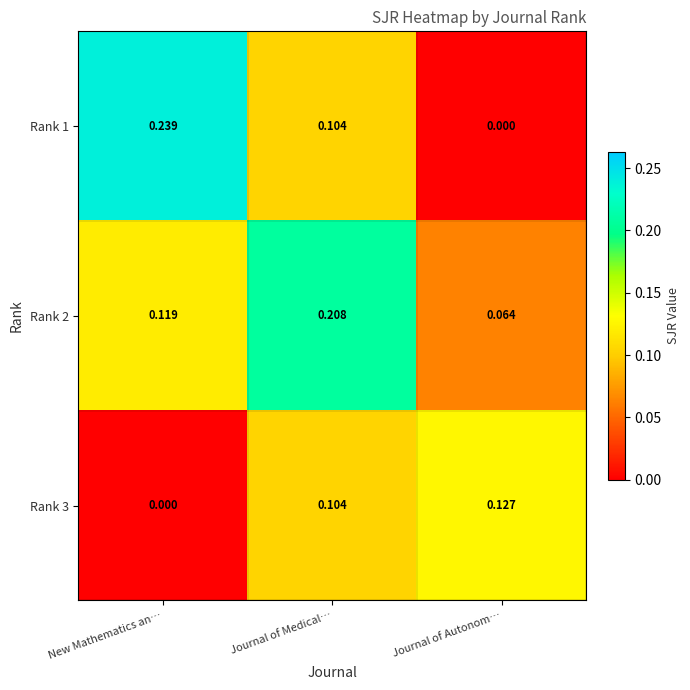

At Journal of Autonom…, list the series in order from largest to smallest.

Rank 3, Rank 2, Rank 1